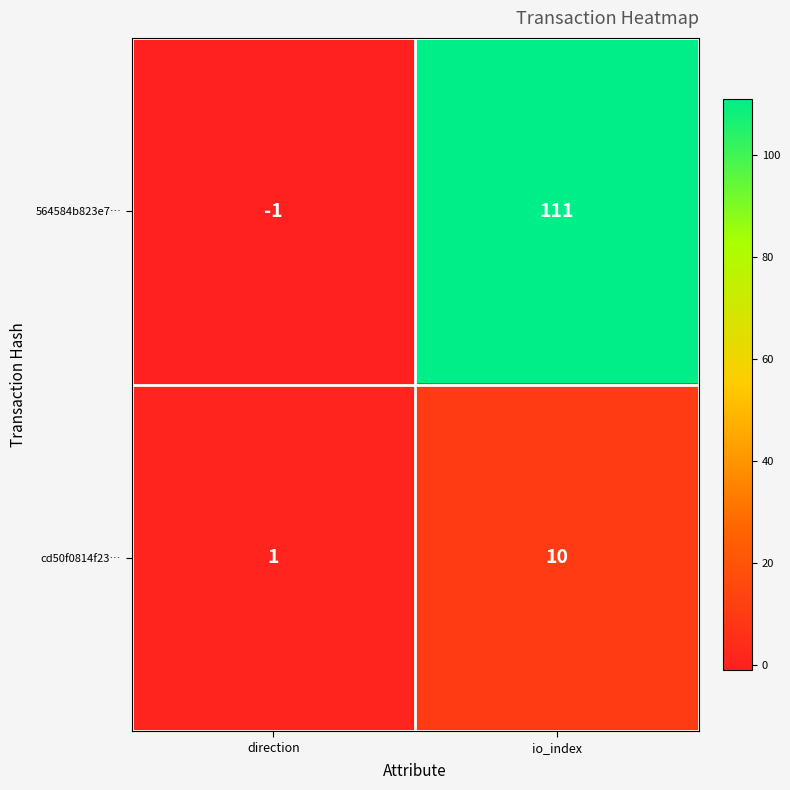

At which category is the sum across all series the highest?

io_index